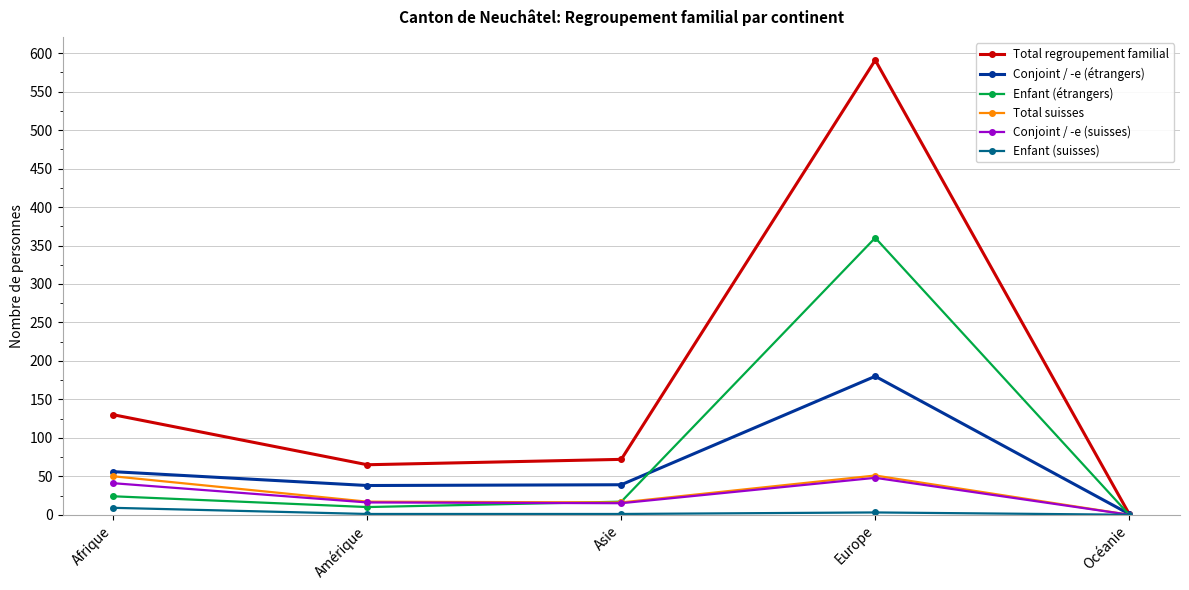

Between Afrique and Amérique, which series saw the biggest shift?

Total regroupement familial